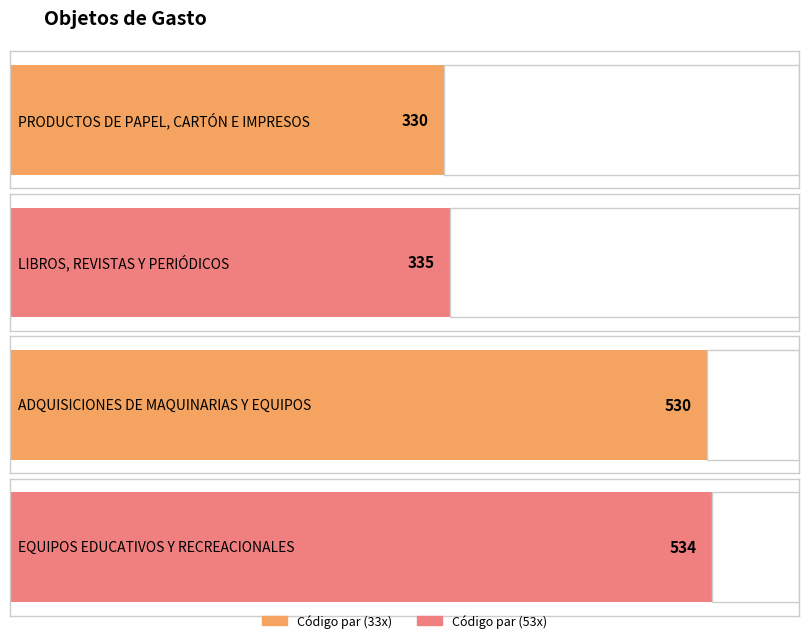

List the labels in order of value, smallest first.

PRODUCTOS DE PAPEL,
CARTÓN E IMPRESOS, LIBROS, REVISTAS
Y PERIÓDICOS, ADQUISICIONES DE
MAQUINARIAS Y EQUIPOS, EQUIPOS EDUCATIVOS
Y RECREACIONALES